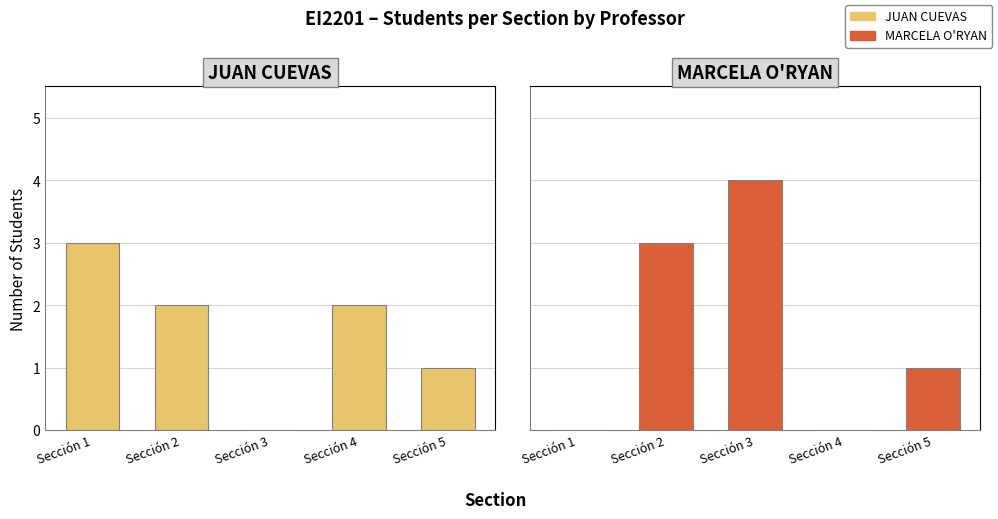

What is the spread (max minus min) of values at Sección 2?

1